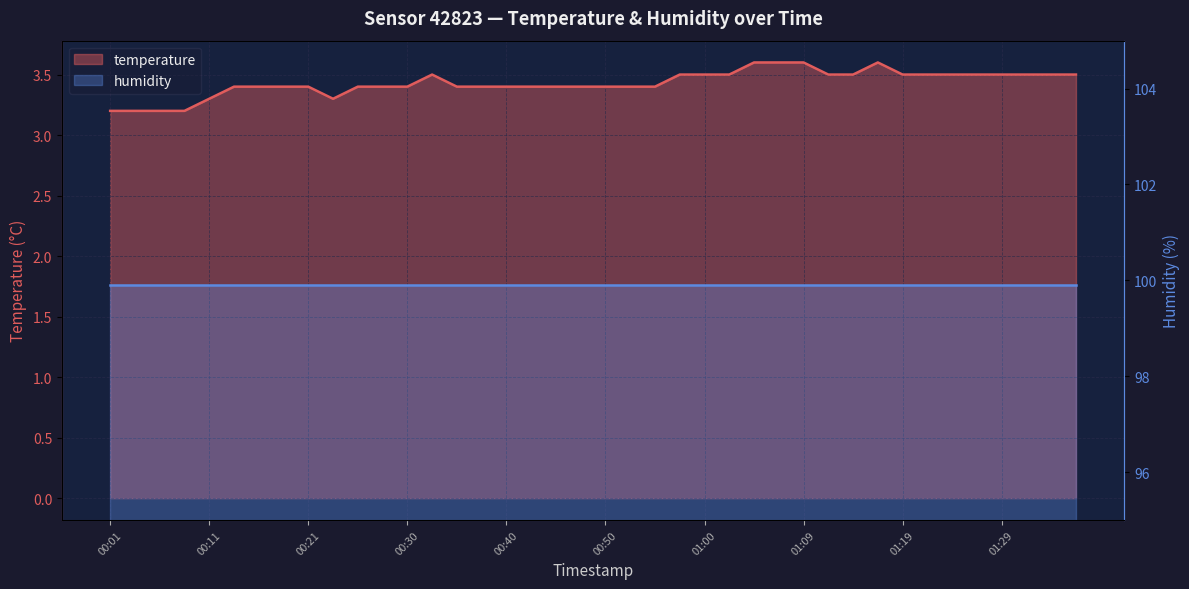

What value does the data have at 00:26?

3.4